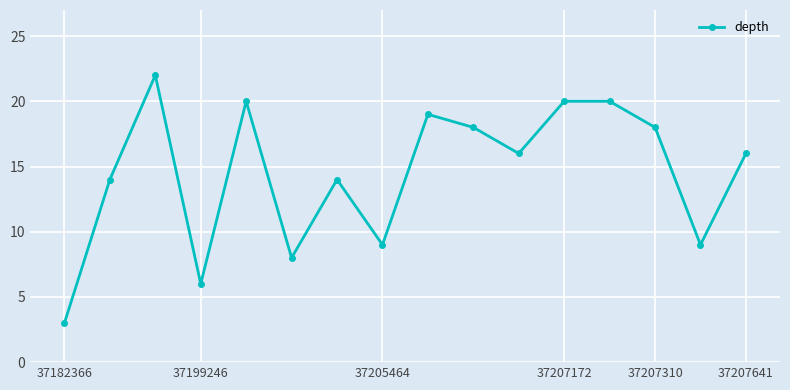

How many points are lower than both their immediate neighbors (excluding endpoints)?

5